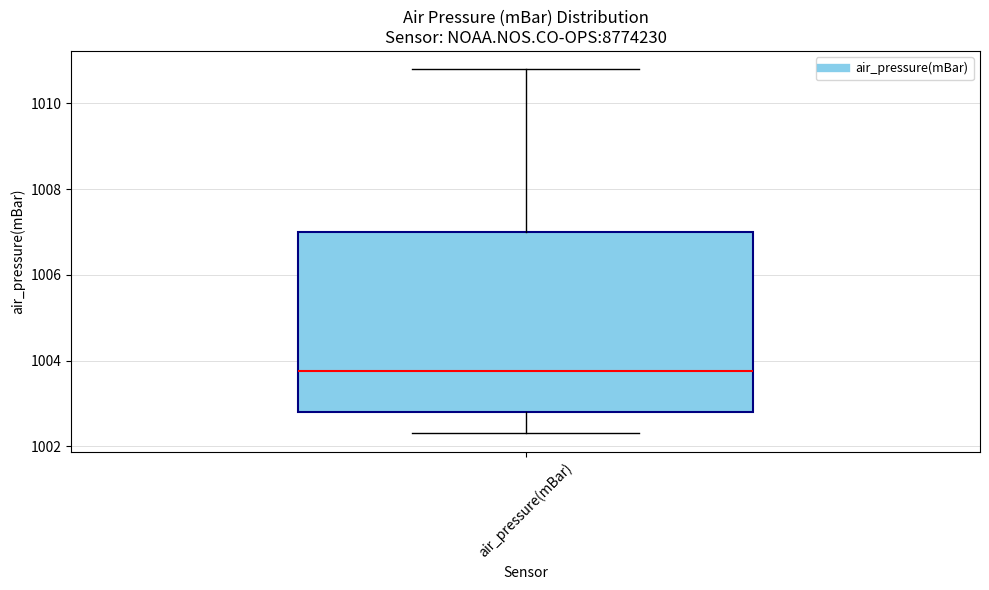

Read this box plot against the y-axis: the position of the median line, the range covered by the box, and the ends of both whiskers. The values are not printed on the chart, so give them approximately, as read against the axis.

median 1003.8, box 1002.8 to 1007.0, whiskers 1002.4 to 1010.8